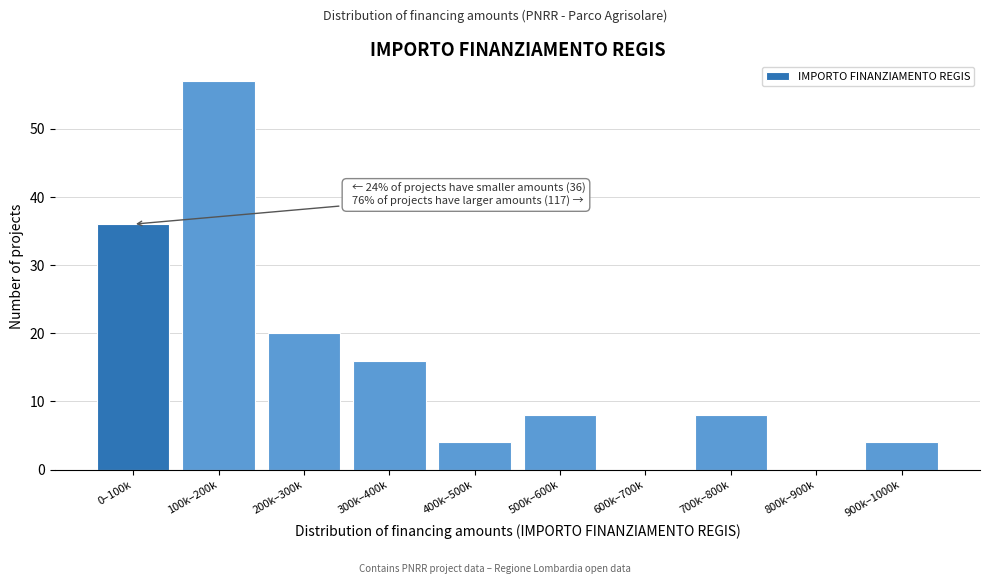

Reading left to right, extract all data points from this chart.

0–100k=36	100k–200k=57	200k–300k=20	300k–400k=16	400k–500k=4	500k–600k=8	600k–700k=0	700k–800k=8	800k–900k=0	900k–1000k=4